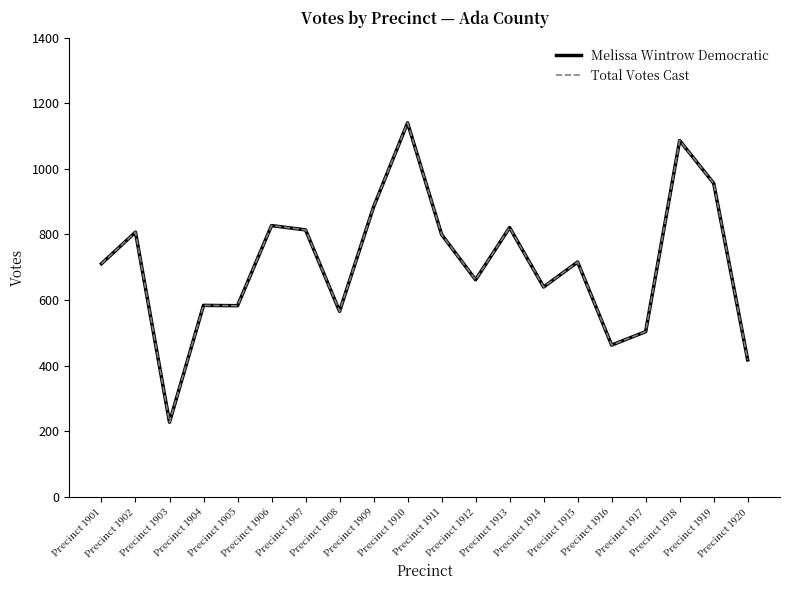

What is the difference between the Total Votes Cast values at Precinct 1906 and Precinct 1909?

57